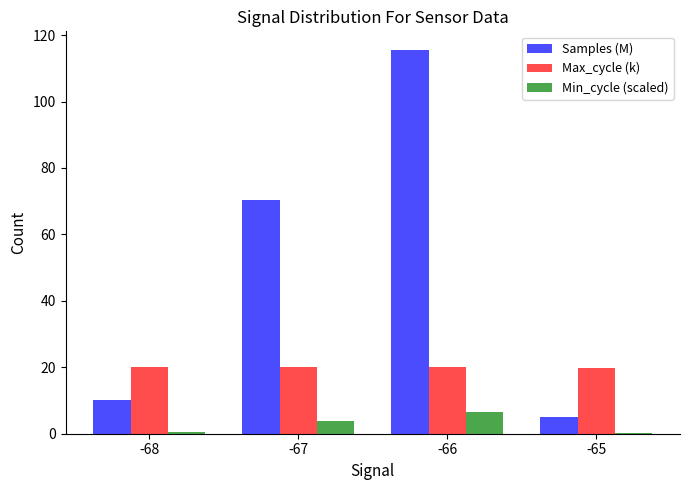

What is the difference between the Max_cycle (k) values at -66 and -65?

0.2